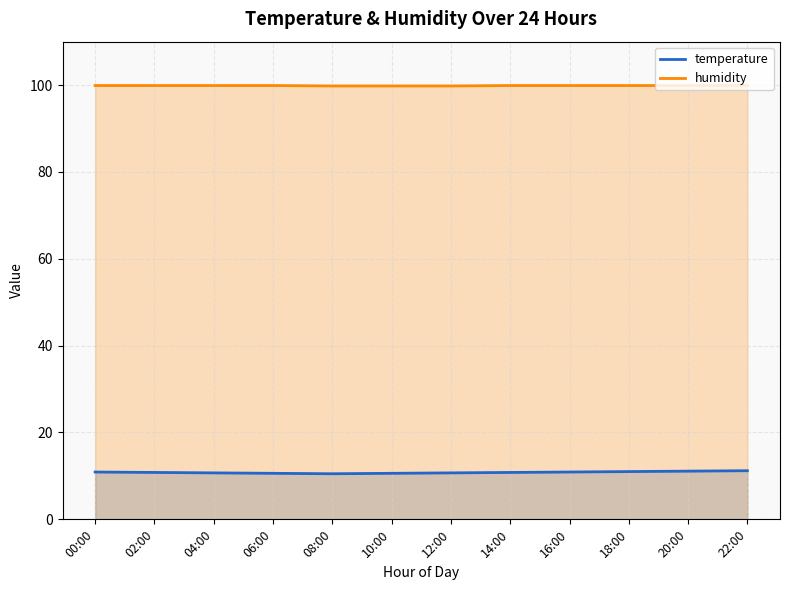

What is the label of the 8th point from the left?

14:00